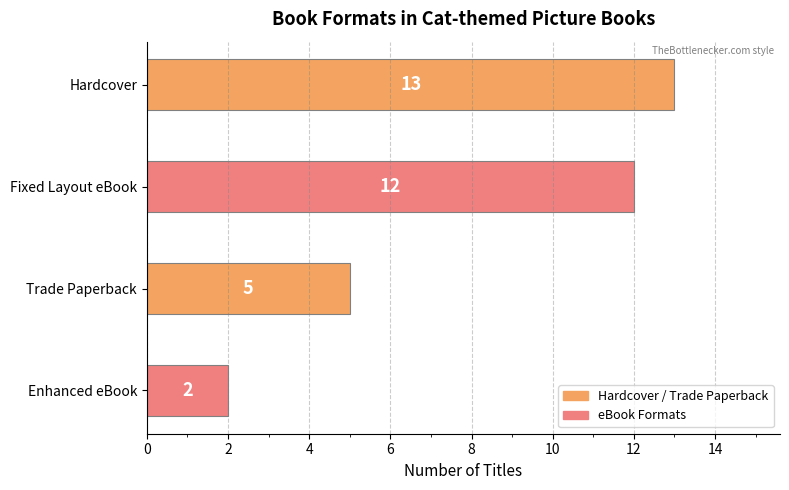

Is it true that the value at Enhanced eBook is 3?

False